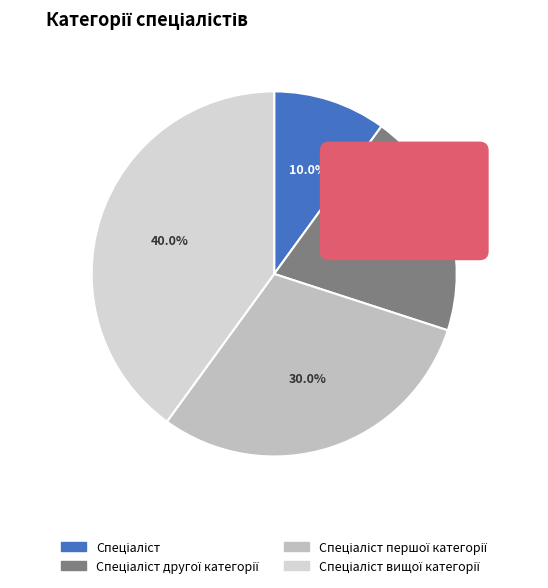

Combined, do Спеціаліст and Спеціаліст другої категорії account for over 50%?

No